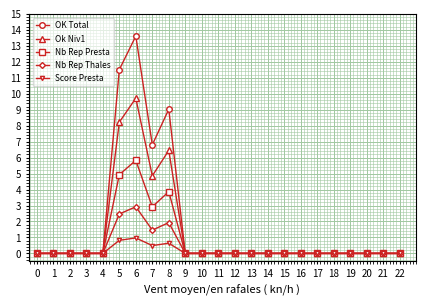

Reading right to left, extract all data points from this chart.

OK Total: 22=0.0	21=0.0	20=0.0	19=0.0	18=0.0	17=0.0	16=0.0	15=0.0	14=0.0	13=0.0	12=0.0	11=0.0	10=0.0	9=0.0	8=9.0	7=6.8	6=13.6	5=11.5	4=0.0	3=0.0	2=0.0	1=0.0	0=0.0
Ok Niv1: 22=0.0	21=0.0	20=0.0	19=0.0	18=0.0	17=0.0	16=0.0	15=0.0	14=0.0	13=0.0	12=0.0	11=0.0	10=0.0	9=0.0	8=6.5	7=4.9	6=9.7	5=8.2	4=0.0	3=0.0	2=0.0	1=0.0	0=0.0
Nb Rep Presta: 22=0.0	21=0.0	20=0.0	19=0.0	18=0.0	17=0.0	16=0.0	15=0.0	14=0.0	13=0.0	12=0.0	11=0.0	10=0.0	9=0.0	8=3.9	7=2.9	6=5.8	5=4.9	4=0.0	3=0.0	2=0.0	1=0.0	0=0.0
Nb Rep Thales: 22=0.0	21=0.0	20=0.0	19=0.0	18=0.0	17=0.0	16=0.0	15=0.0	14=0.0	13=0.0	12=0.0	11=0.0	10=0.0	9=0.0	8=1.9	7=1.5	6=2.9	5=2.5	4=0.0	3=0.0	2=0.0	1=0.0	0=0.0
Score Presta: 22=0.0	21=0.0	20=0.0	19=0.0	18=0.0	17=0.0	16=0.0	15=0.0	14=0.0	13=0.0	12=0.0	11=0.0	10=0.0	9=0.0	8=0.6	7=0.5	6=1.0	5=0.8	4=0.0	3=0.0	2=0.0	1=0.0	0=0.0